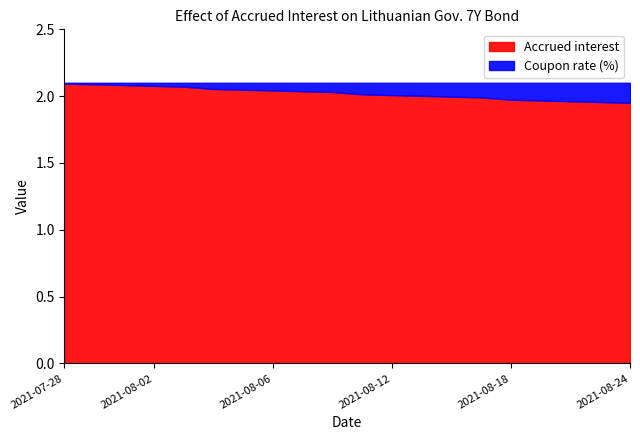

True or false: Accrued interest has a value of 3.7 at 2021-07-28.

False